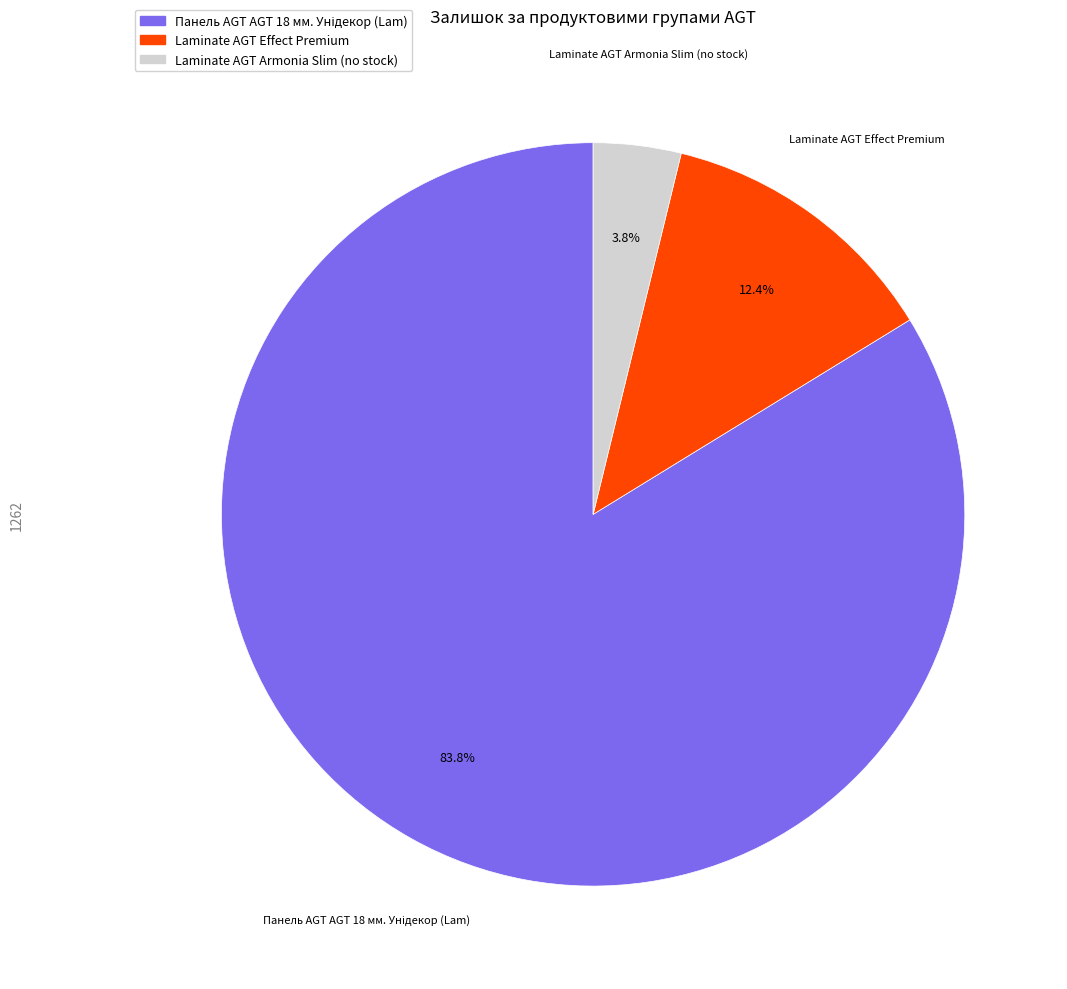

Is there a majority slice in this chart?

Yes